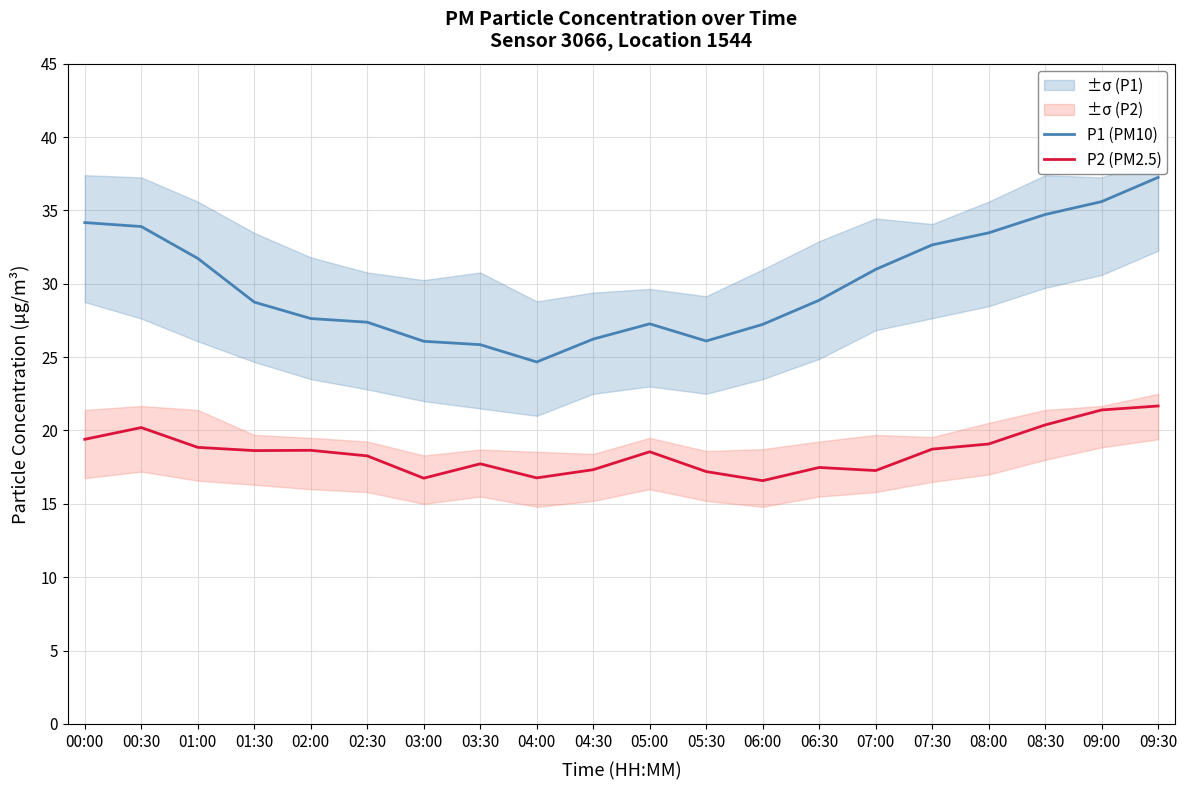

The value of P1 (PM10) at 02:00 is 27.6. True or false?

True